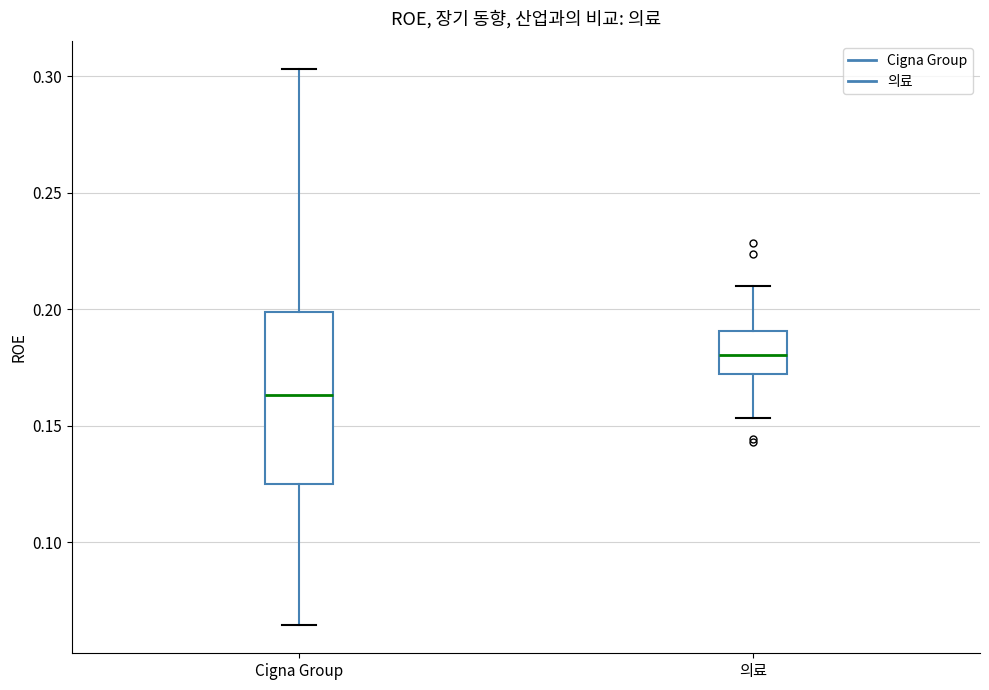

Which box's median line is the highest?

의료